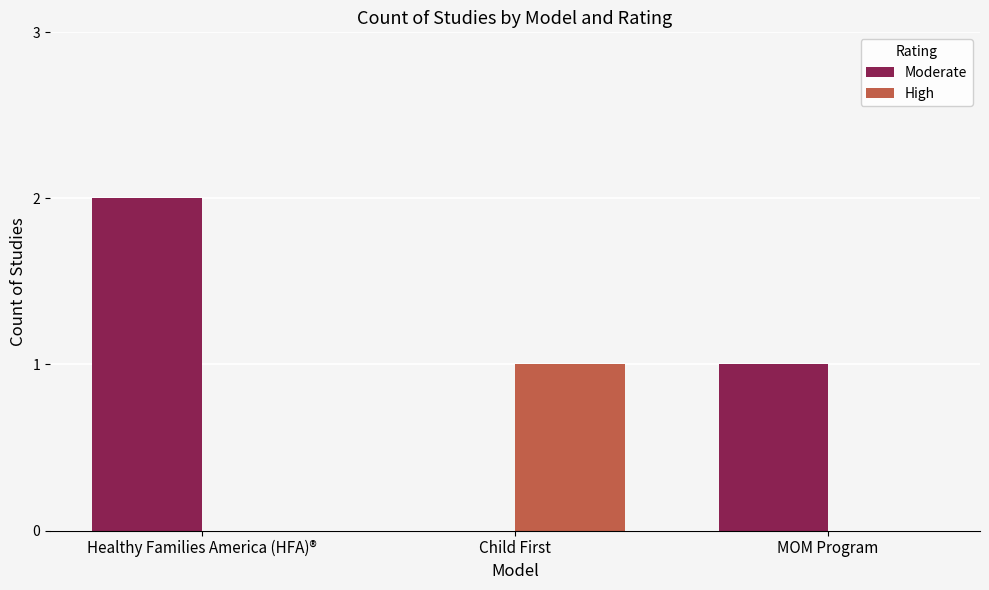

Which category has the highest value in the High series?

Child First